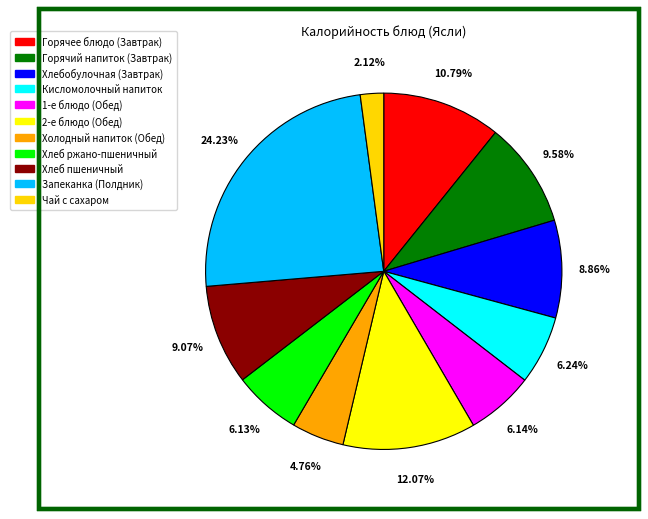

Between Запеканка (Полдник) and 1-е блюдо (Обед), which is larger?

Запеканка (Полдник)